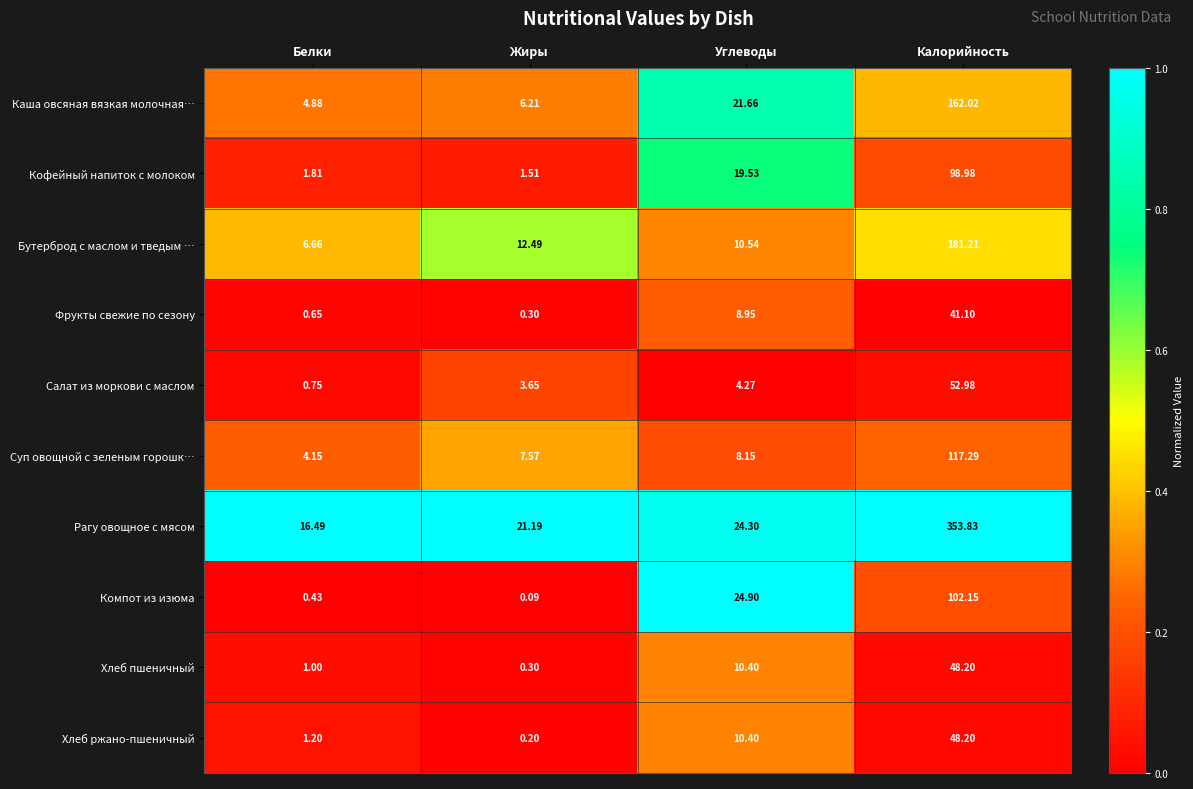

Which series has the largest range (max minus min)?

Рагу овощное с мясом